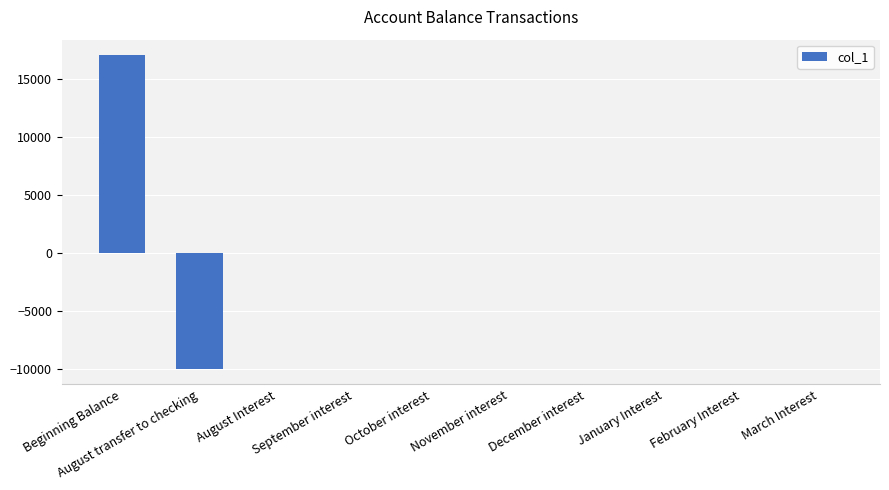

What is the sum of the values at August transfer to checking and October interest?

-9999.7